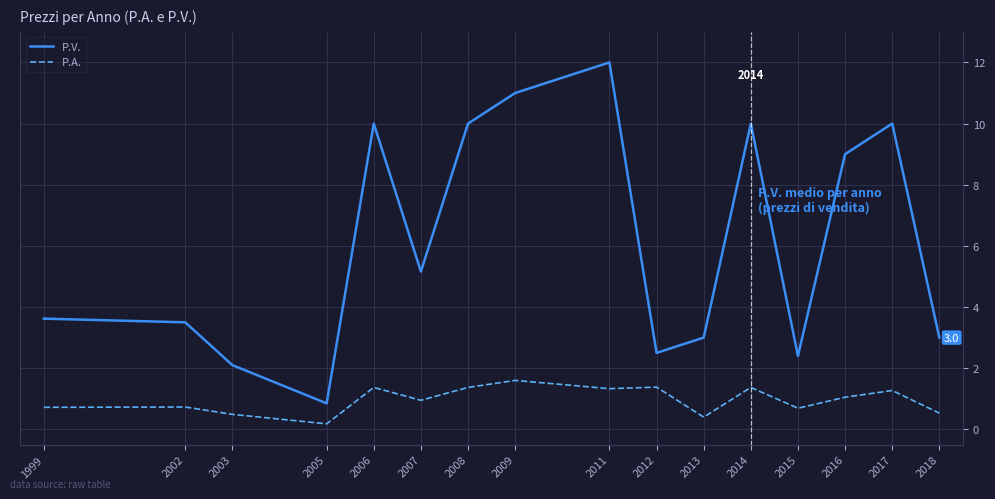

How many interior local peaks does the P.V. series have?

4